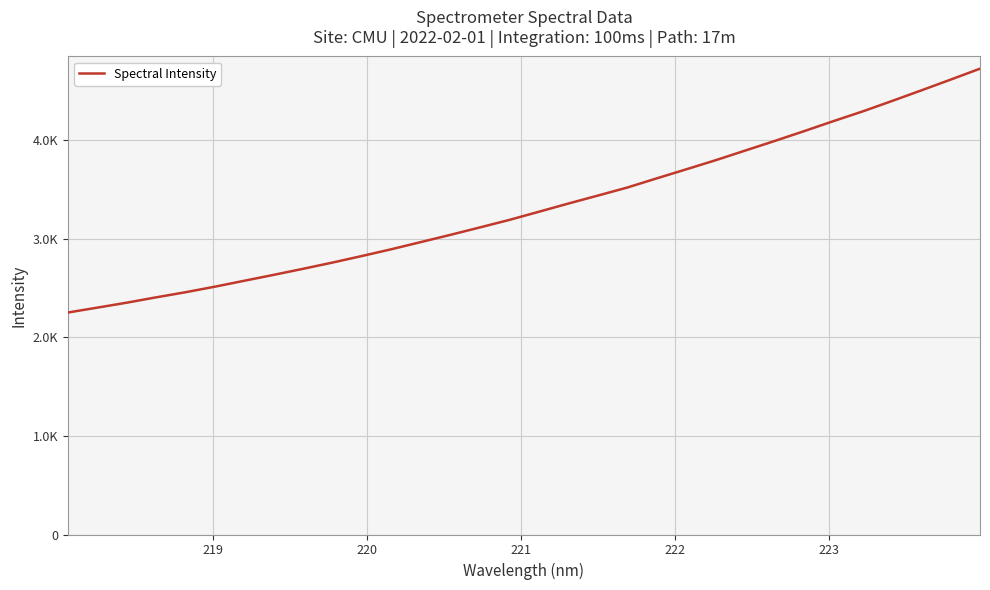

Does the chart display data point markers on the line(s)?

No